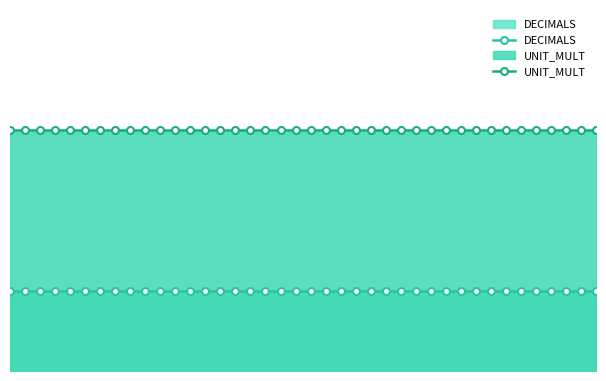

Which series has the widest spread of values?

DECIMALS